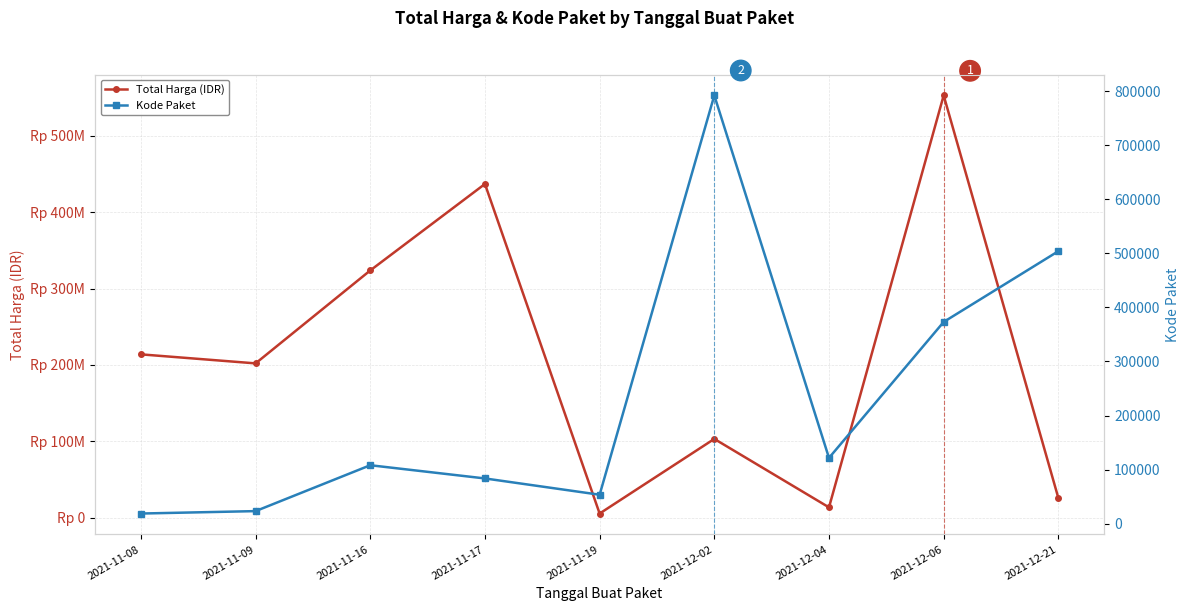

Is the value of Total Harga (IDR) at 2021-11-17 greater than the value of Kode Paket at 2021-12-02?

Yes